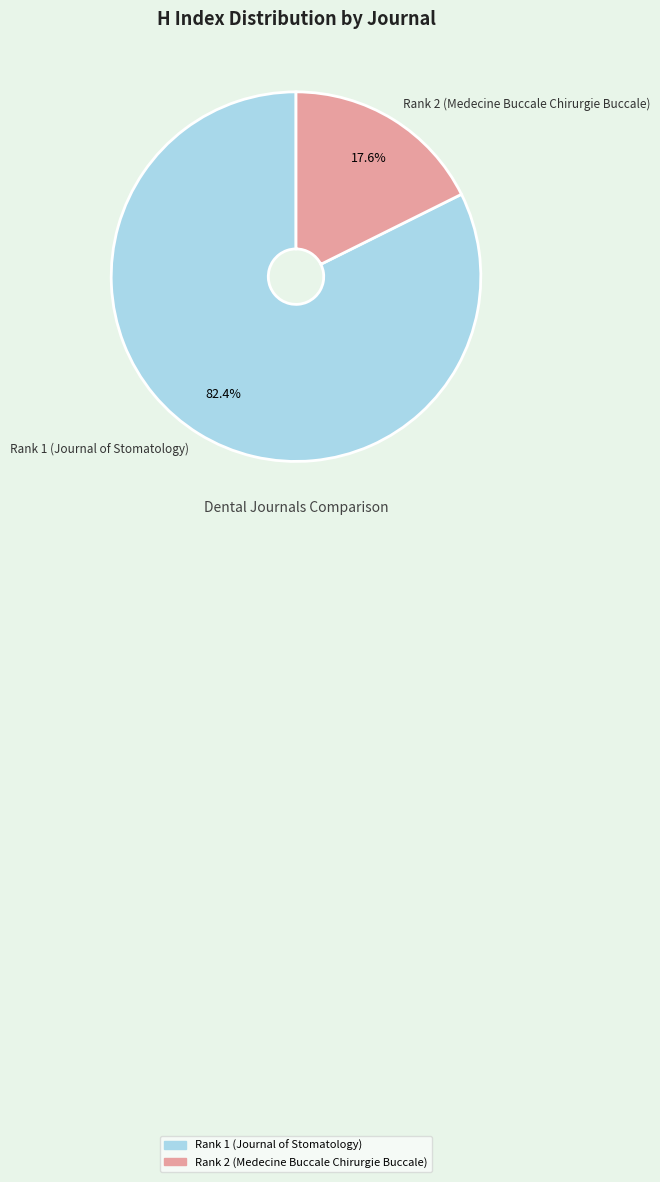

Is there any slice that represents more than half of the pie?

Yes